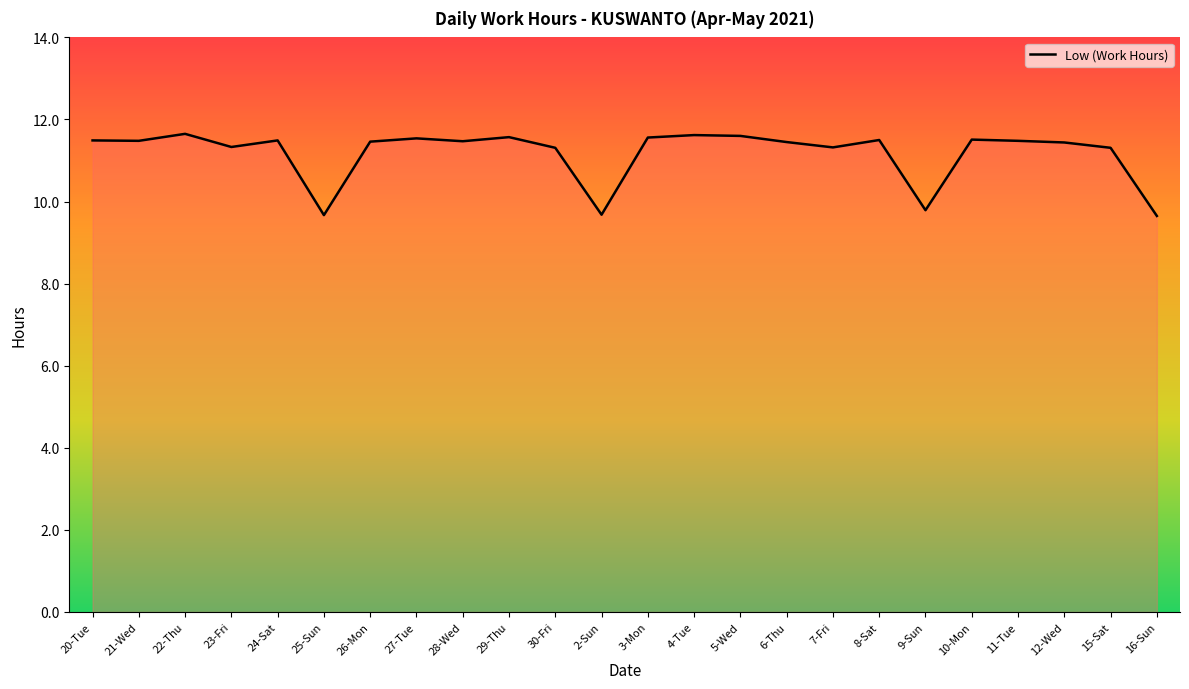

What is the difference between the second highest and second lowest values?

1.9